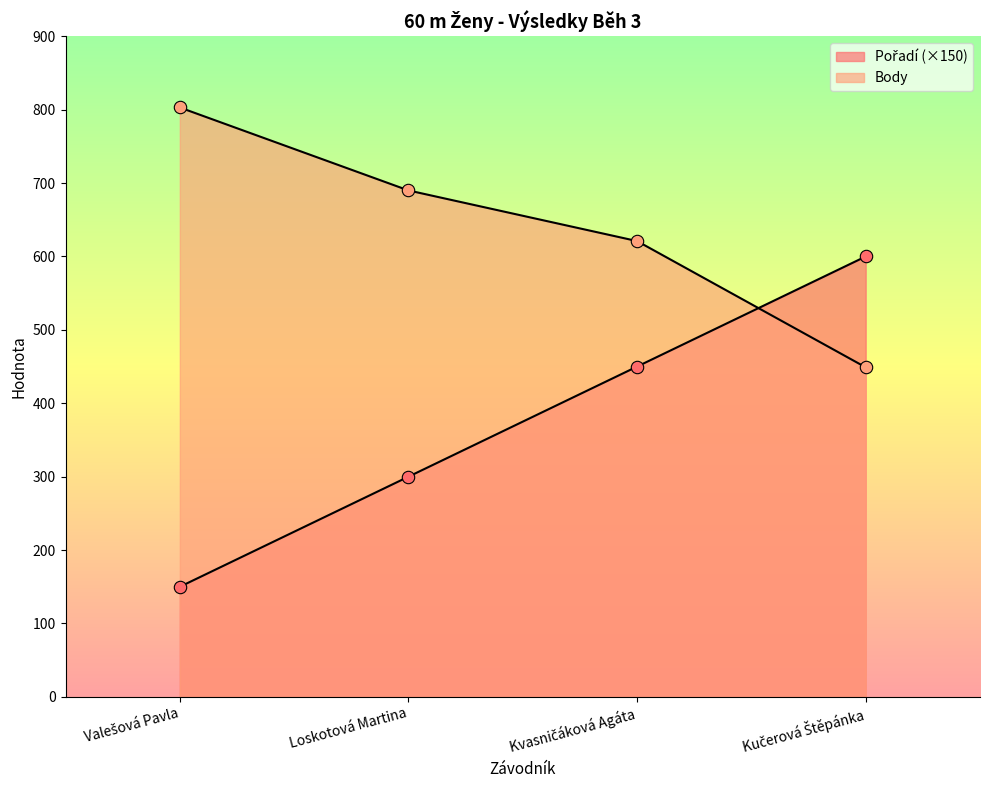

Which series has the widest spread of Y values?

Pořadí